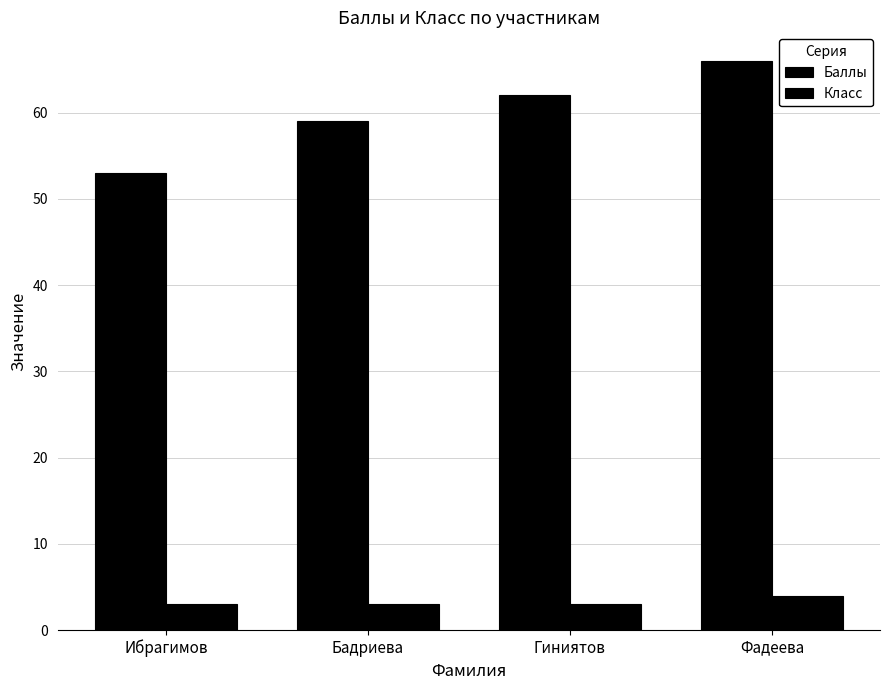

Reading left to right, extract all data points from this chart.

Баллы: Ибрагимов=53	Бадриева=59	Гиниятов=62	Фадеева=66
Класс: Ибрагимов=3	Бадриева=3	Гиниятов=3	Фадеева=4